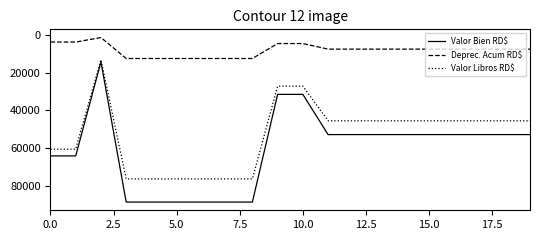

Which series has the widest spread of values?

Valor Bien RD$